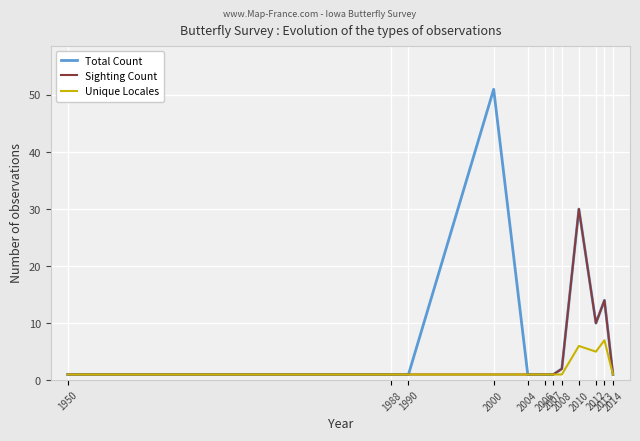

Which series has the largest total across all categories?

Total Count